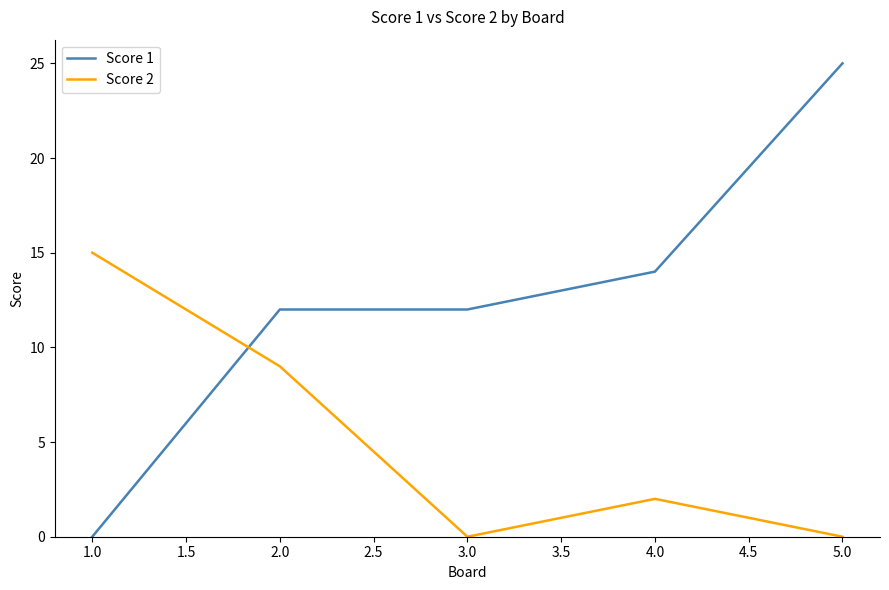

What position from the right is 4.0?

2